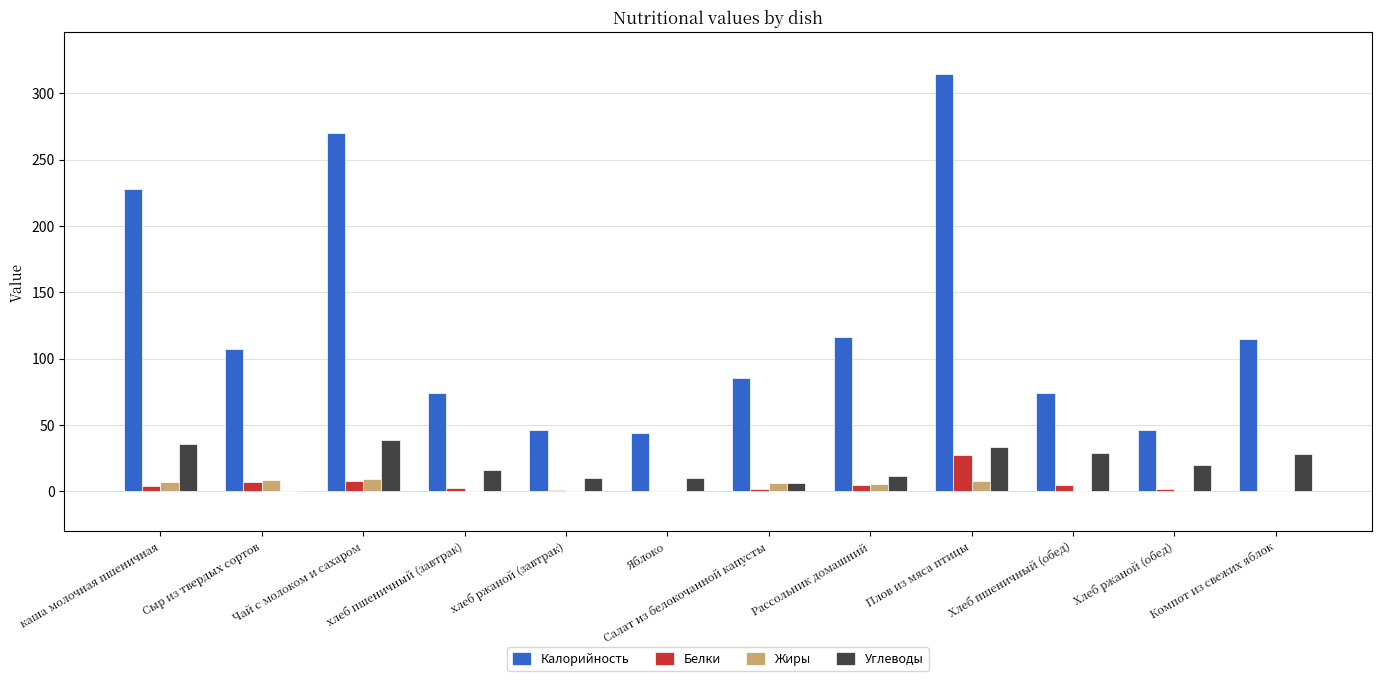

What is the total value across all series at Сыр из твердых сортов?

123.4